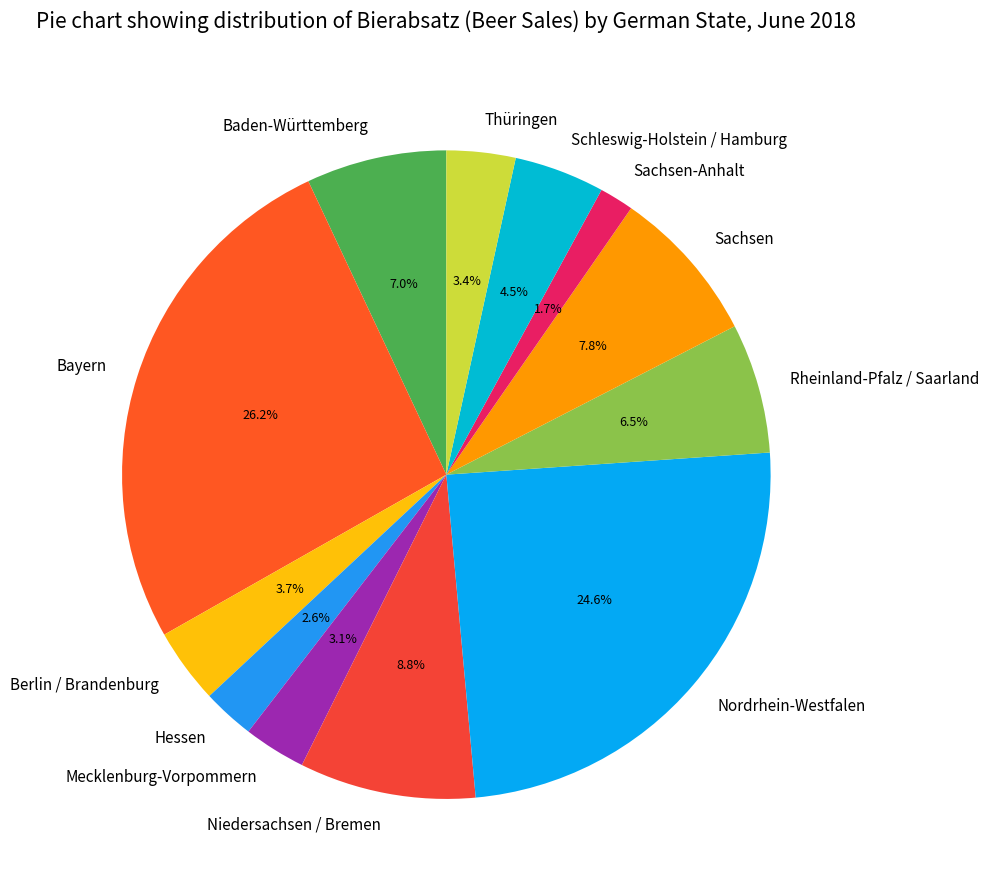

How many segments does this pie chart have?

12